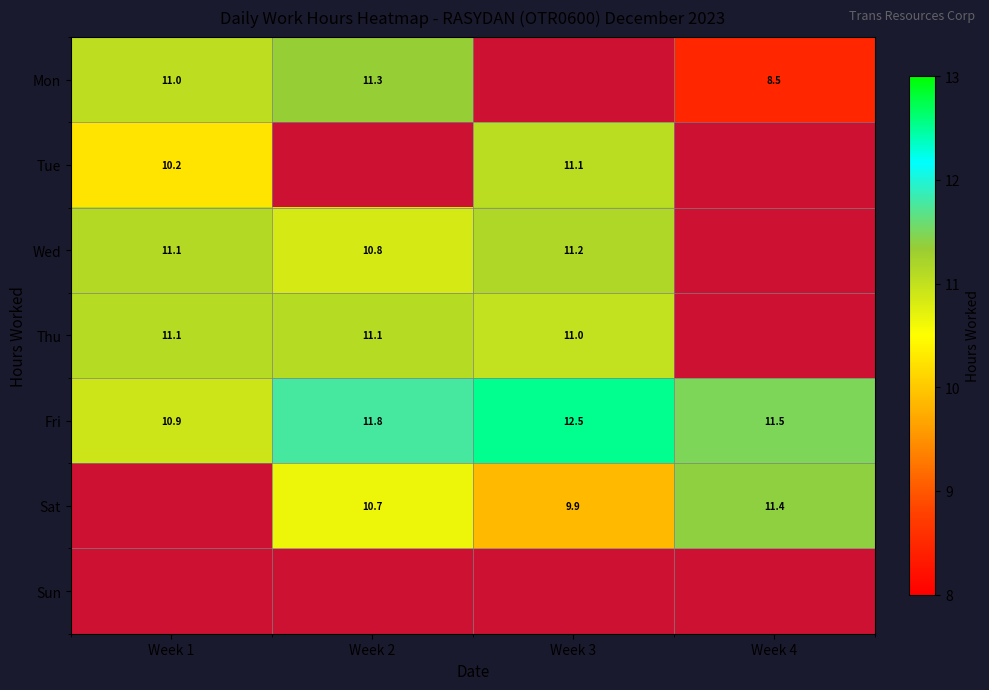

At which category does the chart reach its minimum across all series?

Week 4